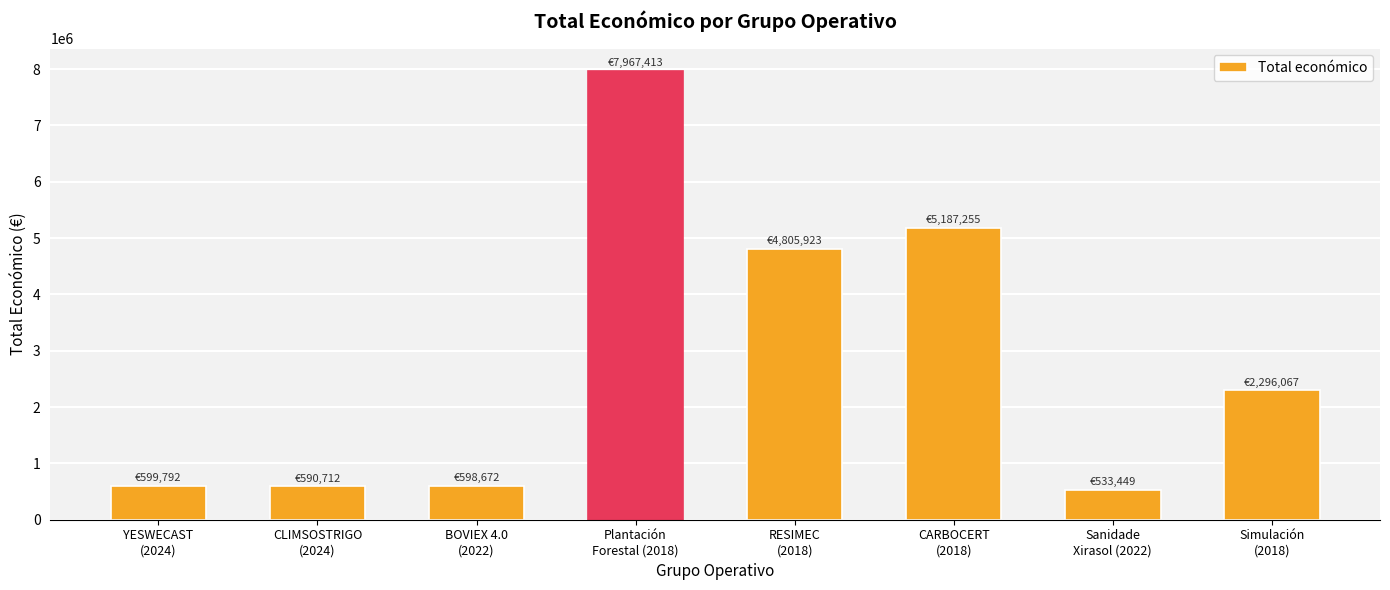

What is the change in value from YESWECAST
(2024) to CARBOCERT
(2018)?

+4587463